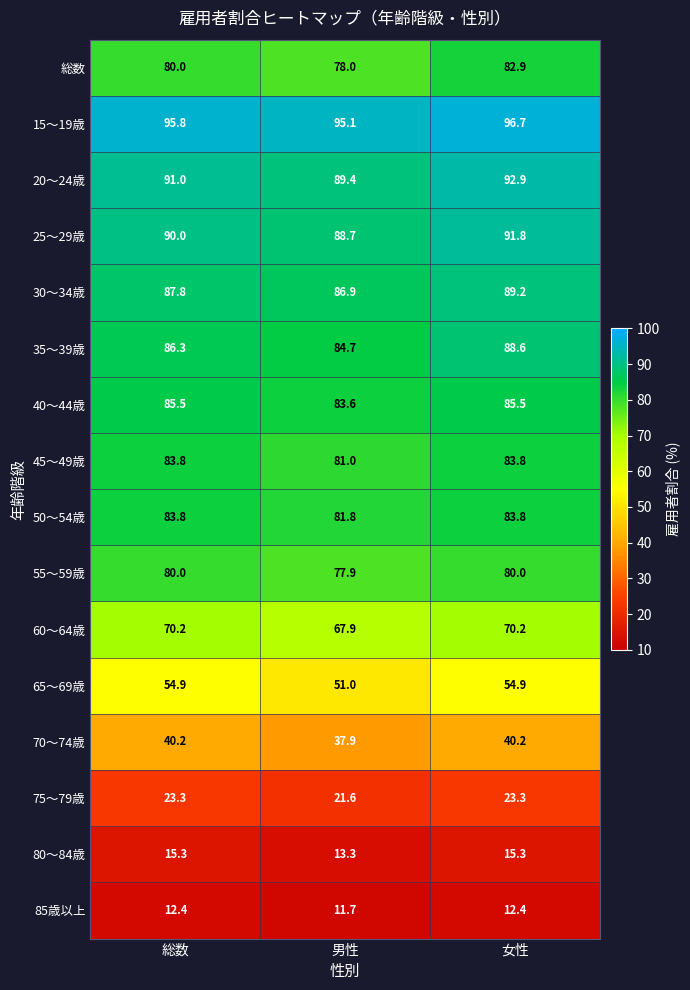

What is the difference between the maximum and minimum values in the 70～74歳 series?

2.3